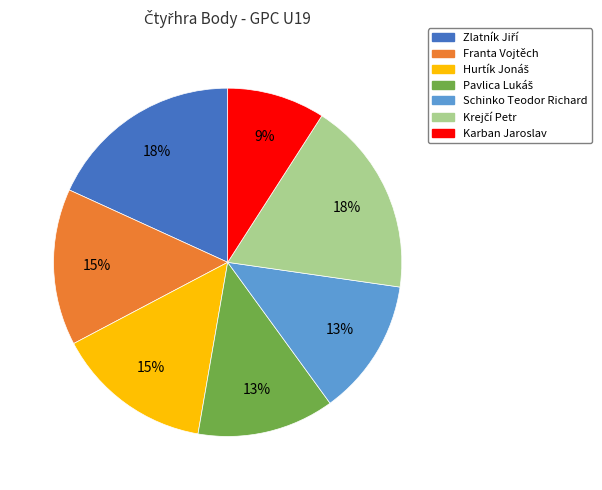

True or false: Franta Vojtěch accounts for 15% of the total.

True